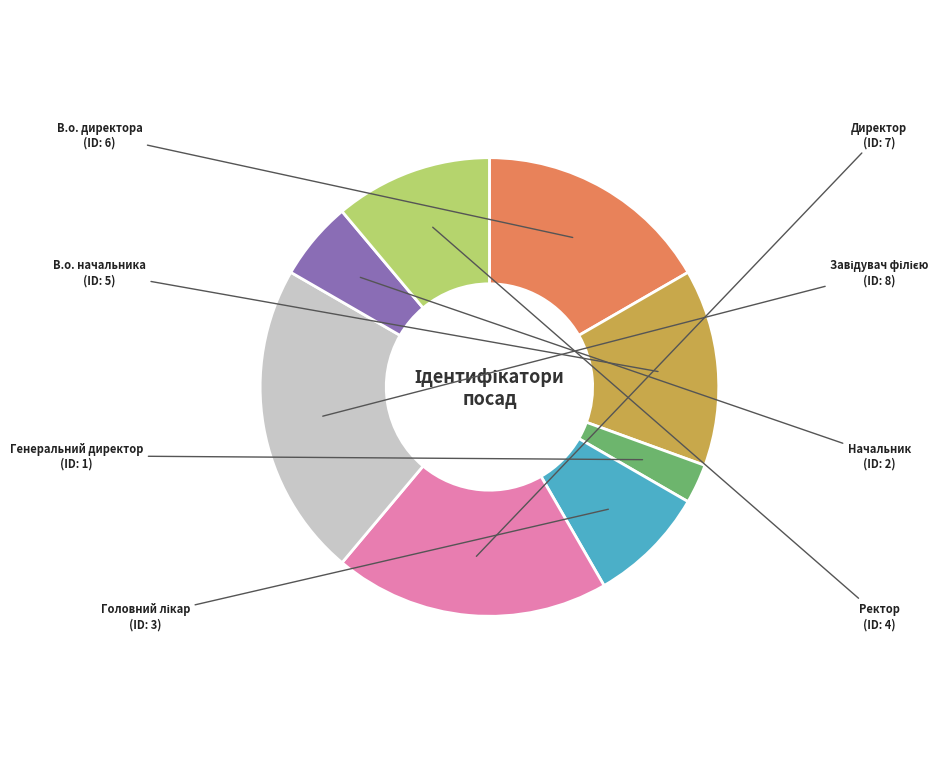

How many segments does this pie chart have?

8